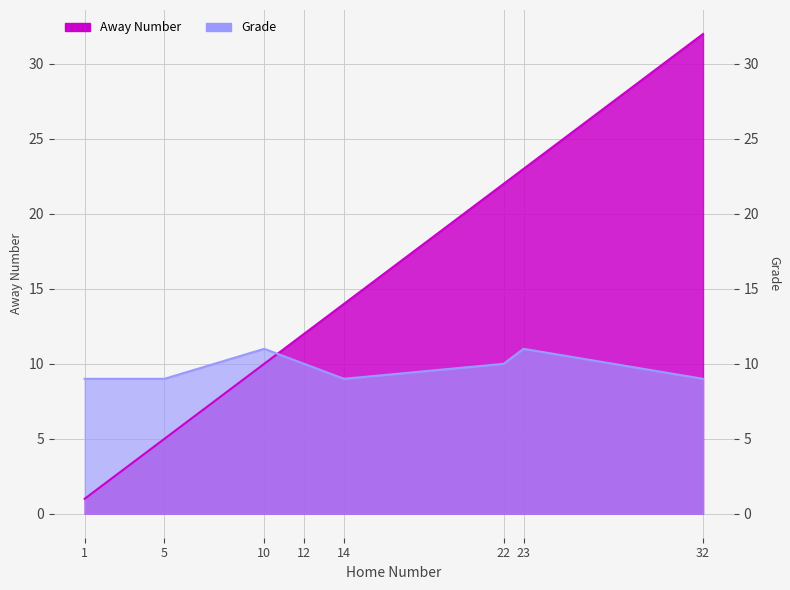

Where do Away Number and Grade first cross each other?

10 and 12